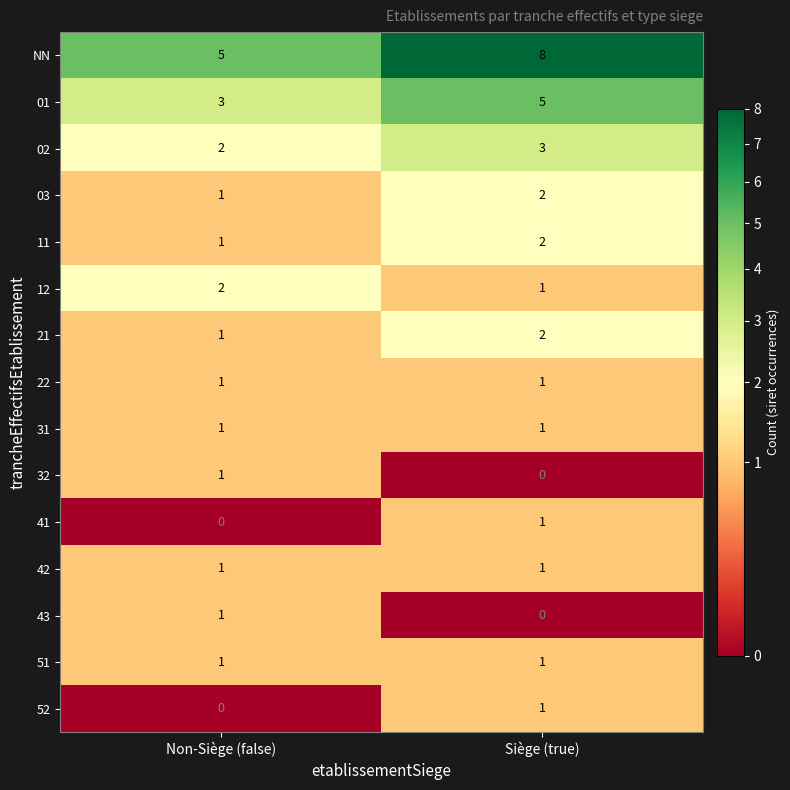

The 51 series shows 2 at Non-Siège (false). True or false?

False